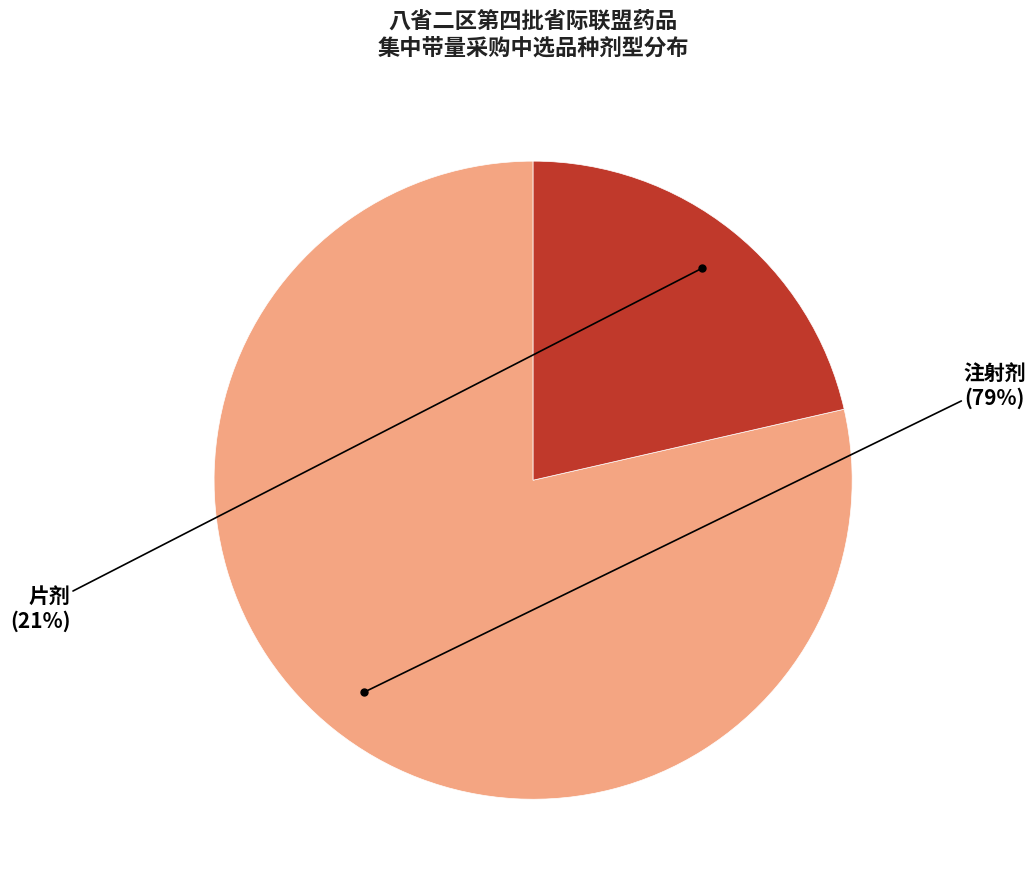

How many slices are in this pie chart?

2